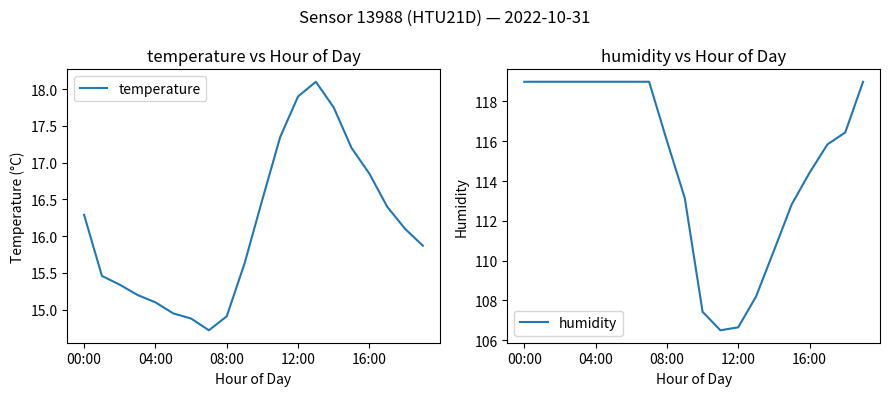

Which series has the widest spread of values?

humidity